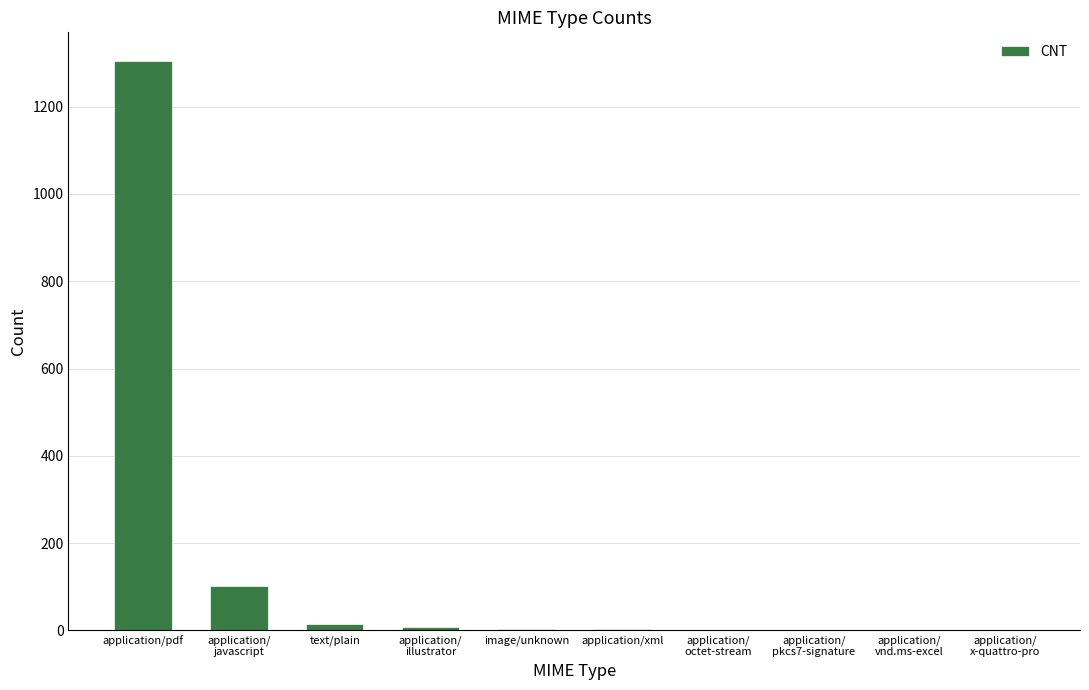

What is the sum of the values at application/
octet-stream and application/pdf?

1306